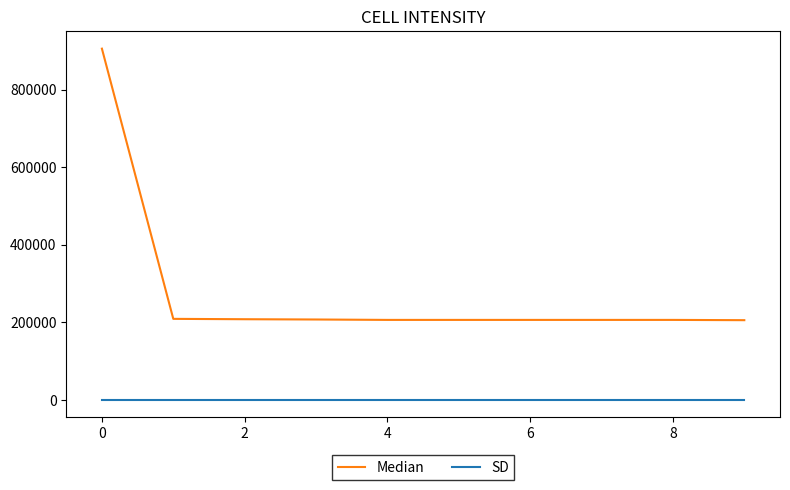

Which series has the widest spread of values?

Median